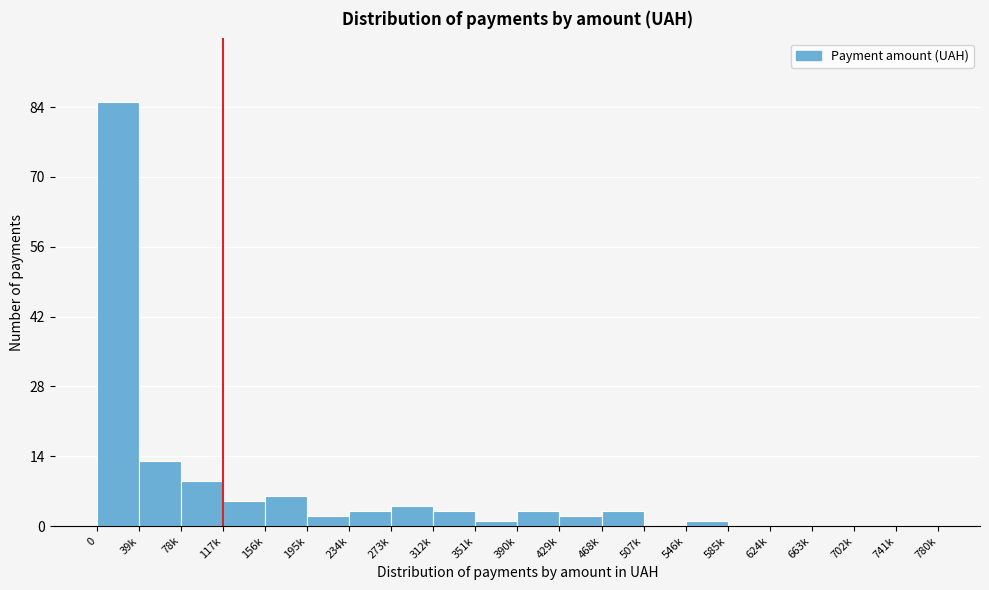

Reading left to right, extract all data points from this chart.

0=85	39k=13	78k=9	117k=5	156k=6	195k=2	234k=3	273k=4	312k=3	351k=1	390k=3	429k=2	468k=3	507k=0	546k=1	585k=0	624k=0	663k=0	702k=0	741k=0